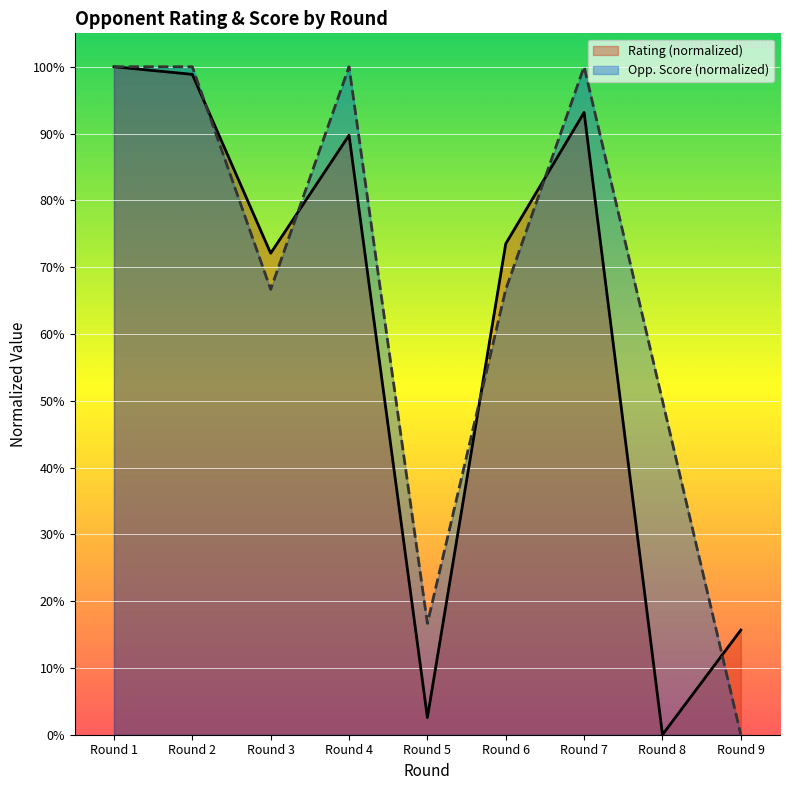

True or false: Rating has a value of 0.9 at Round 4.

True